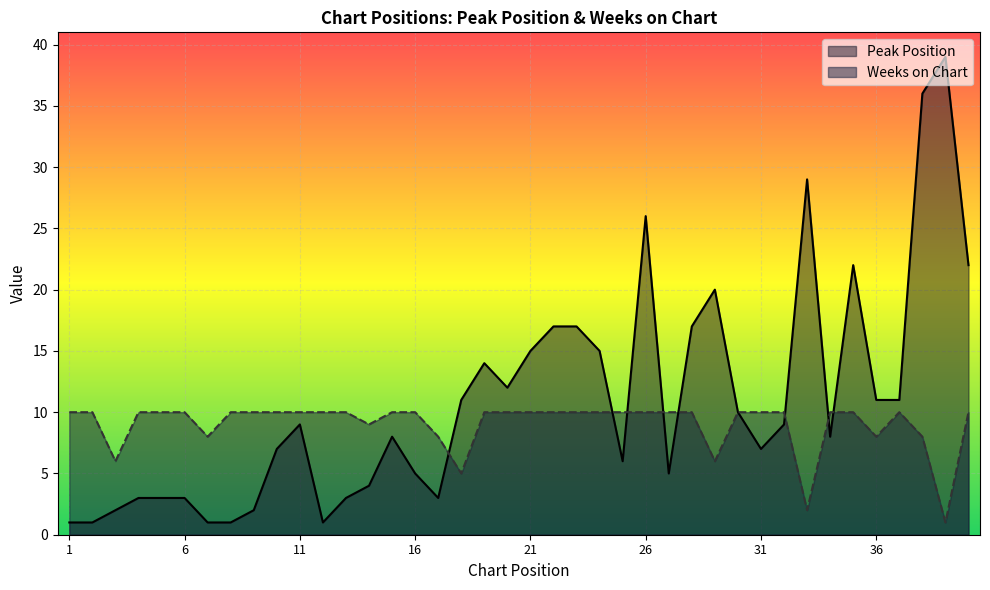

True or false: Peak Position and Weeks on Chart cross at least once.

True